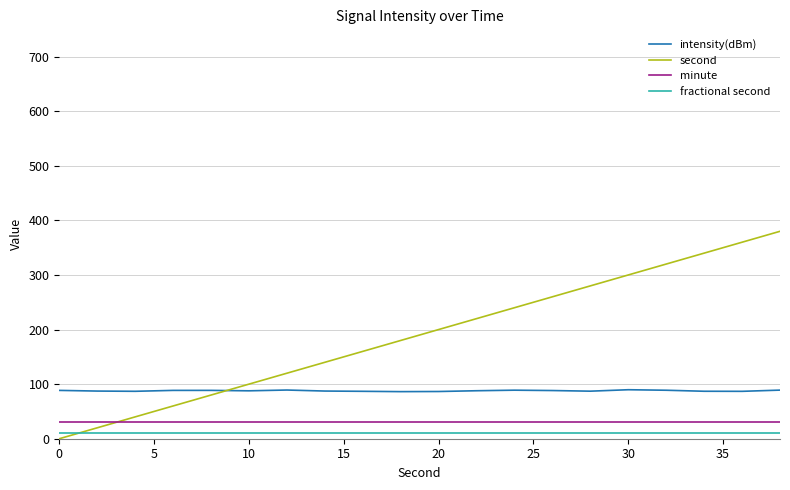

What are all the series names shown in the legend?

intensity(dBm), second, minute, fractional second